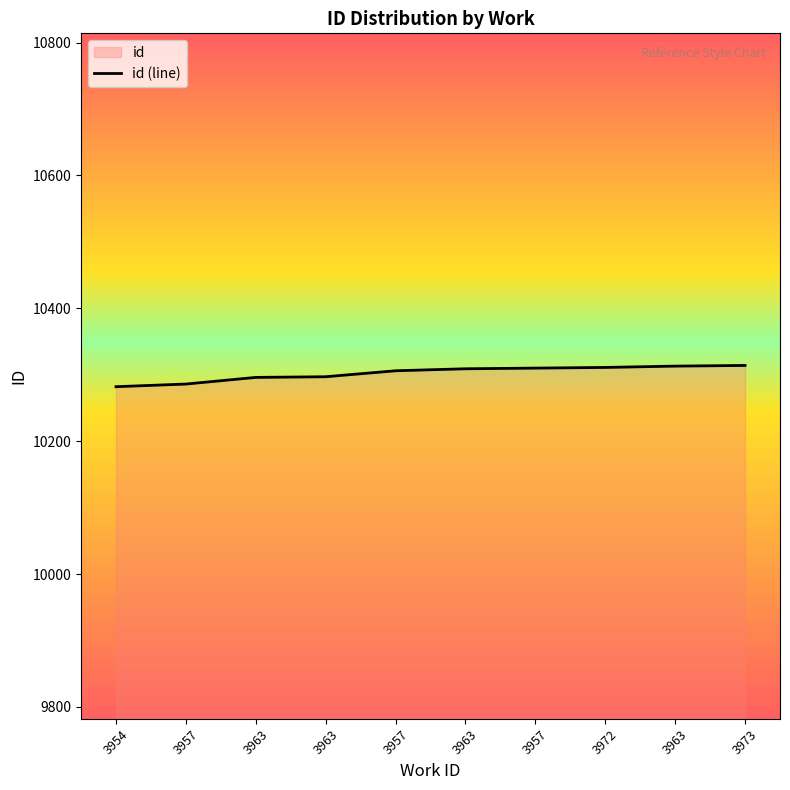

Rank the categories by value from highest to lowest.

3973, 3963, 3972, 3957, 3963, 3957, 3963, 3963, 3957, 3954